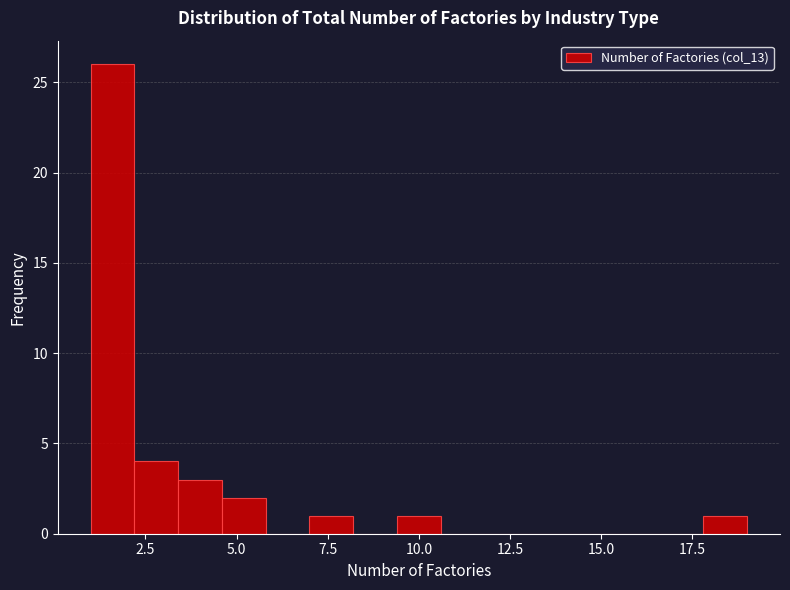

Around what value on the x-axis is the tallest bar? Give the approximate position of its centre, as read against the axis.

1.5